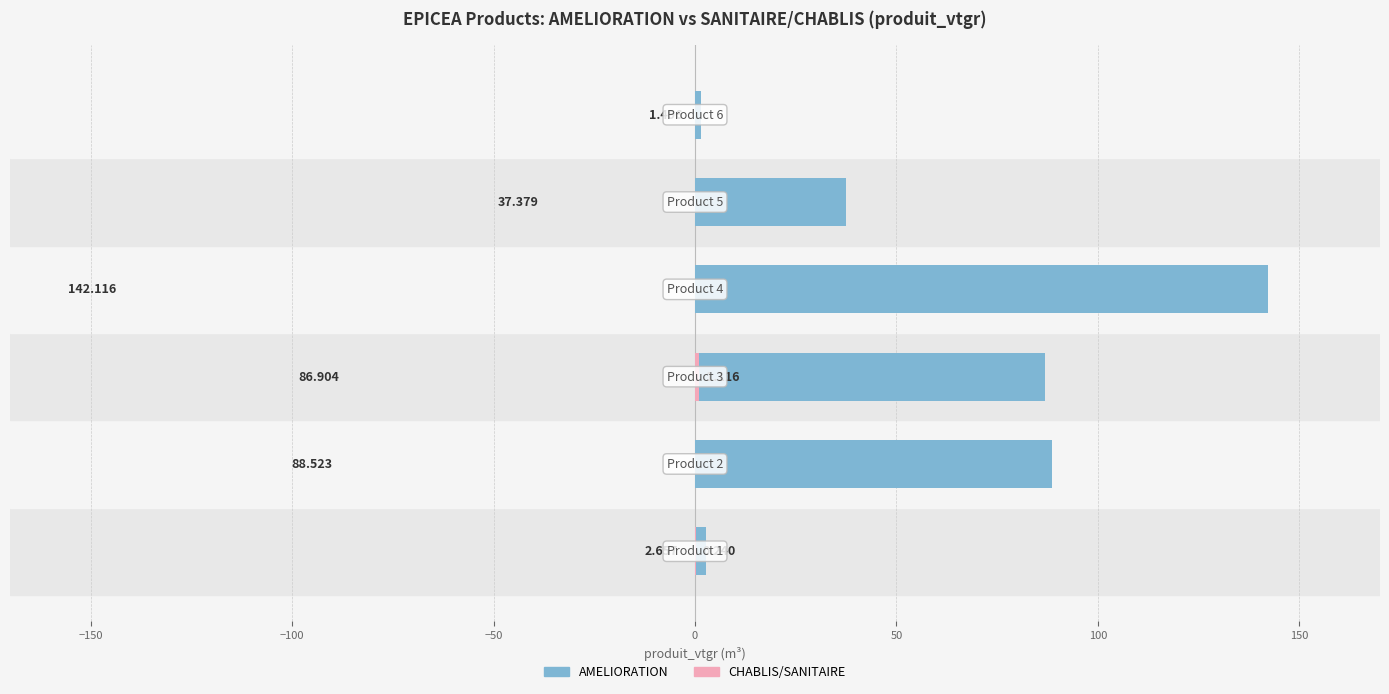

Reading left to right, list all the values displayed in this chart.

AMELIORATION: −200=2.7	−150=88.5	−100=86.9	−50=142.1	0=37.4	50=1.5
CHABLIS/SANITAIRE: −200=0.2	−150=0.0	−100=1.1	−50=0.0	0=0.0	50=0.0